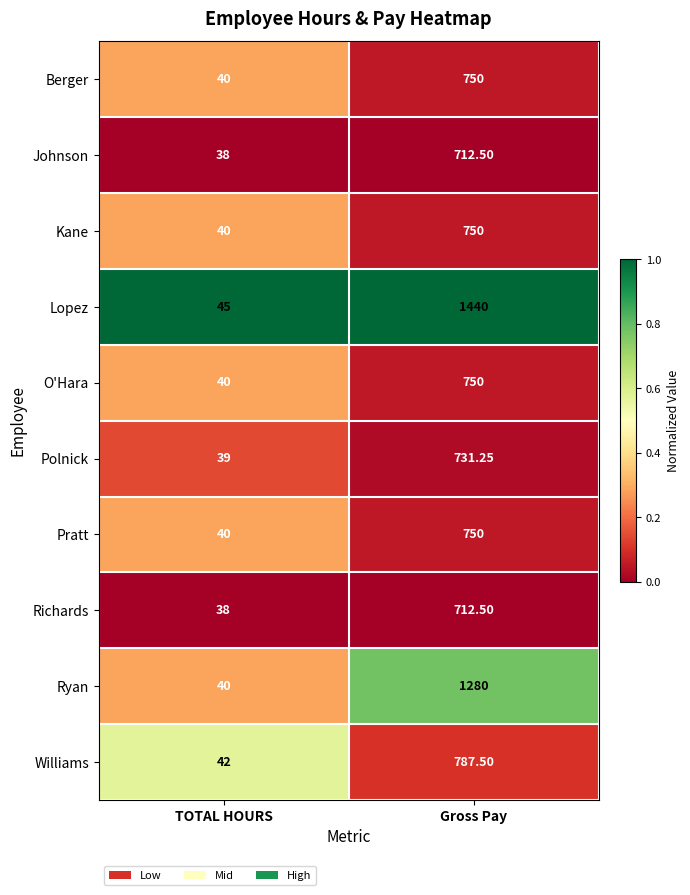

Which label corresponds to the largest value in the chart?

Gross Pay